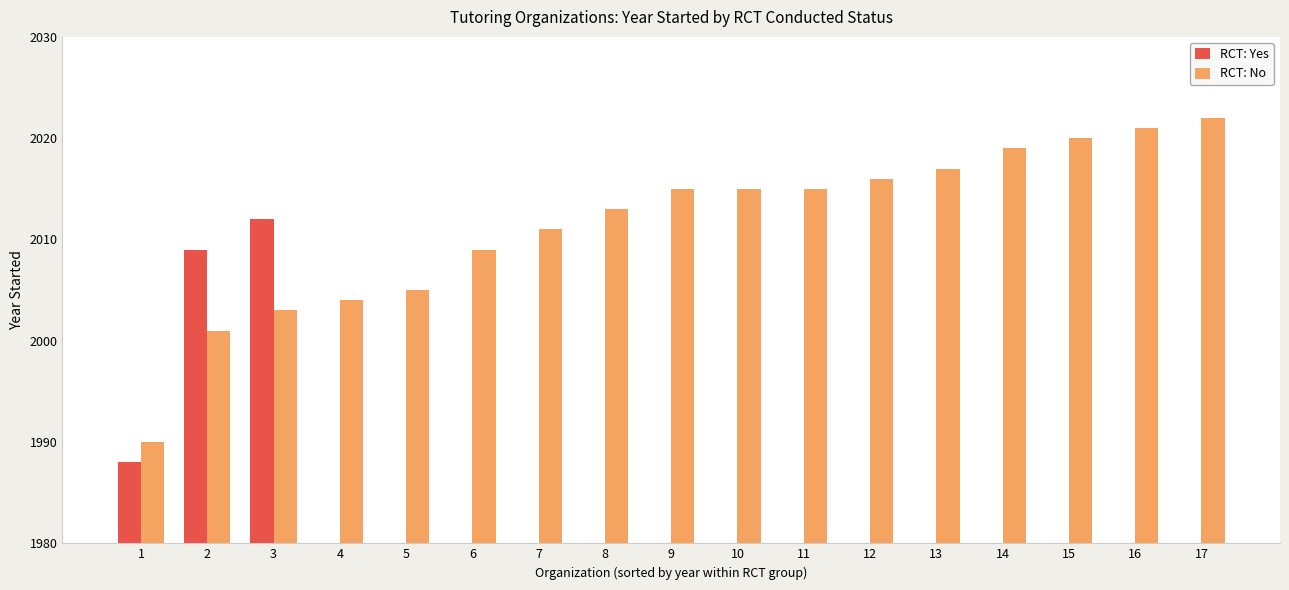

What is the average value of the RCT: Yes series?

353